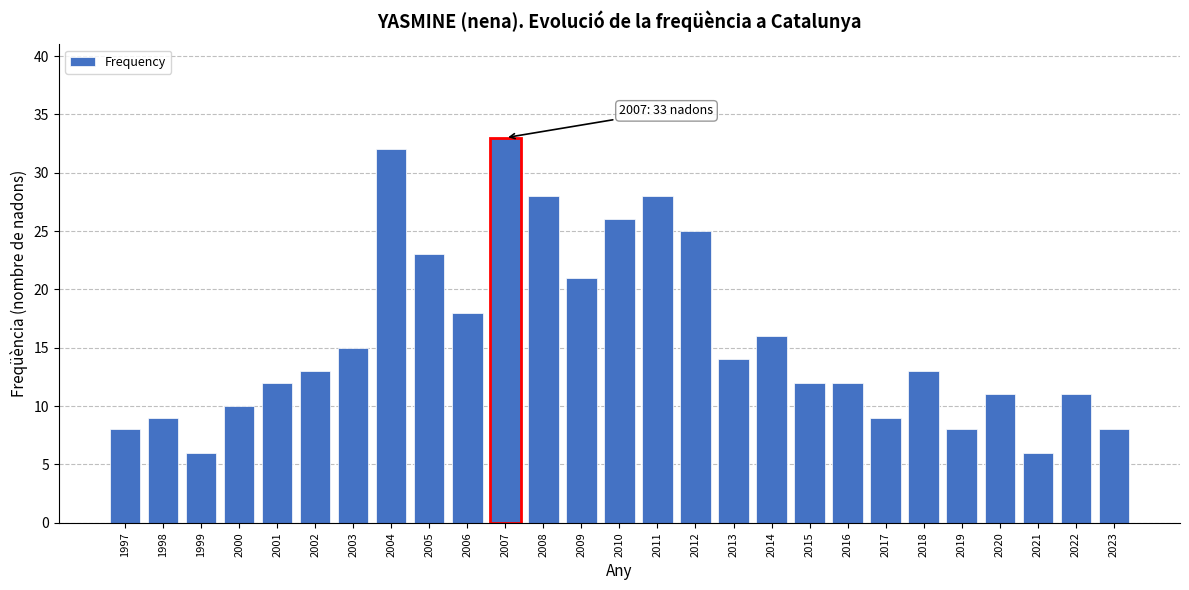

Reading right to left, transcribe all the data shown in this chart.

2023=8	2022=11	2021=6	2020=11	2019=8	2018=13	2017=9	2016=12	2015=12	2014=16	2013=14	2012=25	2011=28	2010=26	2009=21	2008=28	2007=33	2006=18	2005=23	2004=32	2003=15	2002=13	2001=12	2000=10	1999=6	1998=9	1997=8